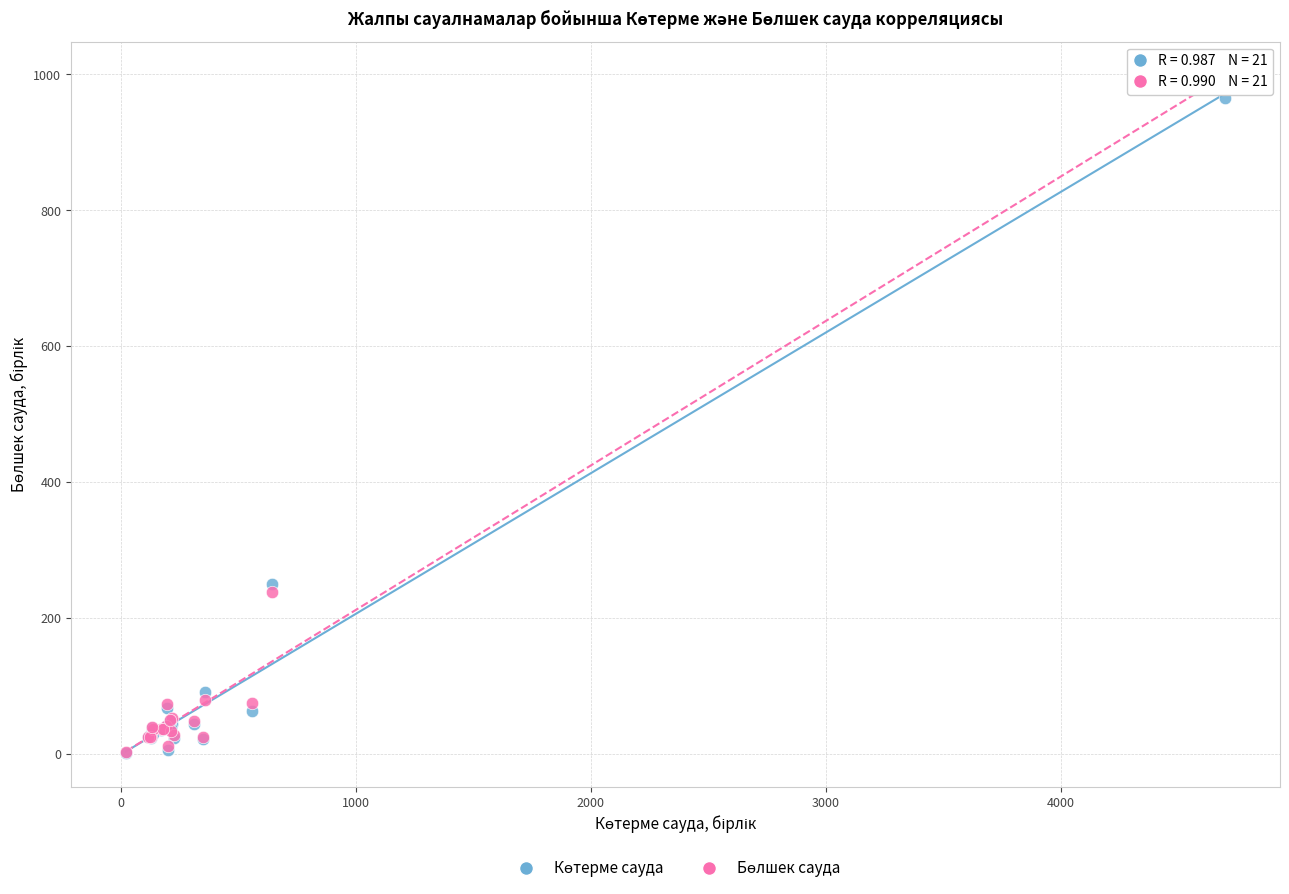

Across all series, what Y value is closest to 498?

251